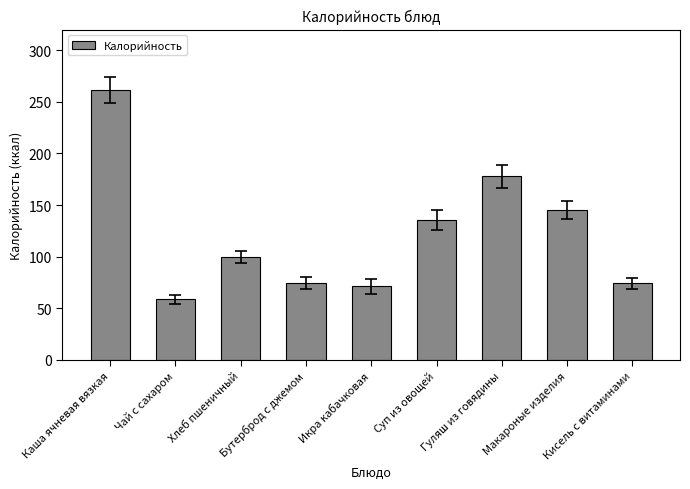

What is the ratio of the value at Каша ячневая вязкая to the value at Хлеб пшеничный?

2.6